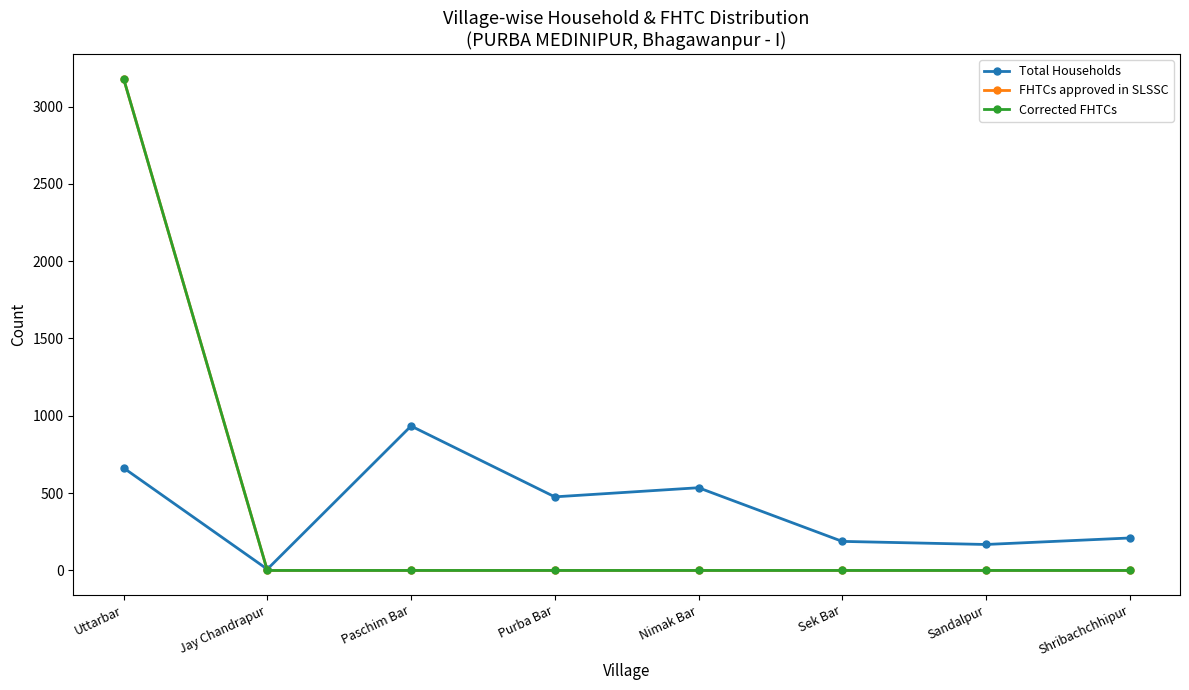

Which series has the largest range (max minus min)?

FHTCs approved in SLSSC